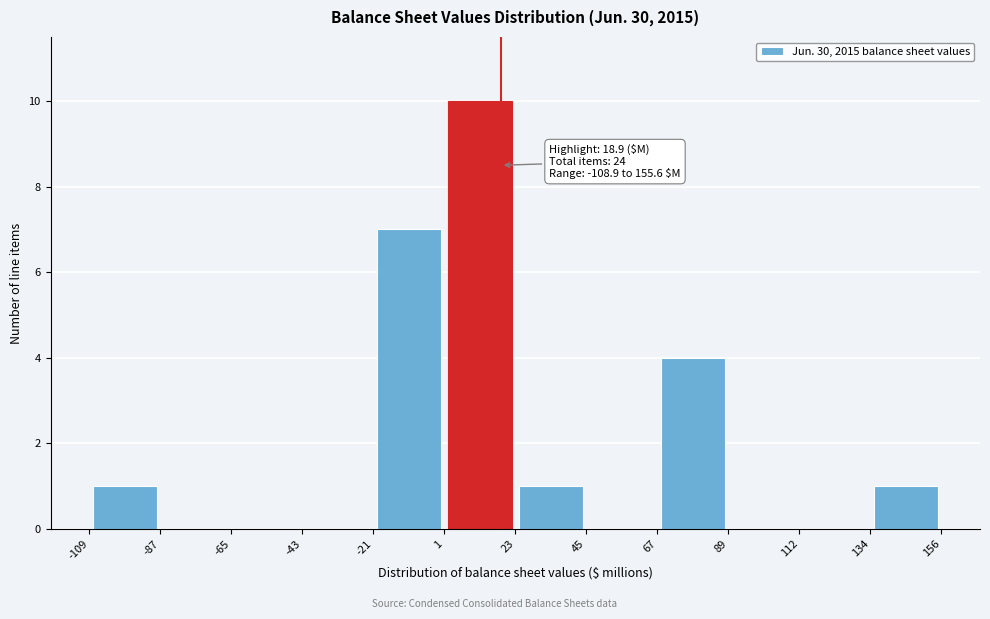

Which range on the x-axis has the tallest bar?

1 to 23